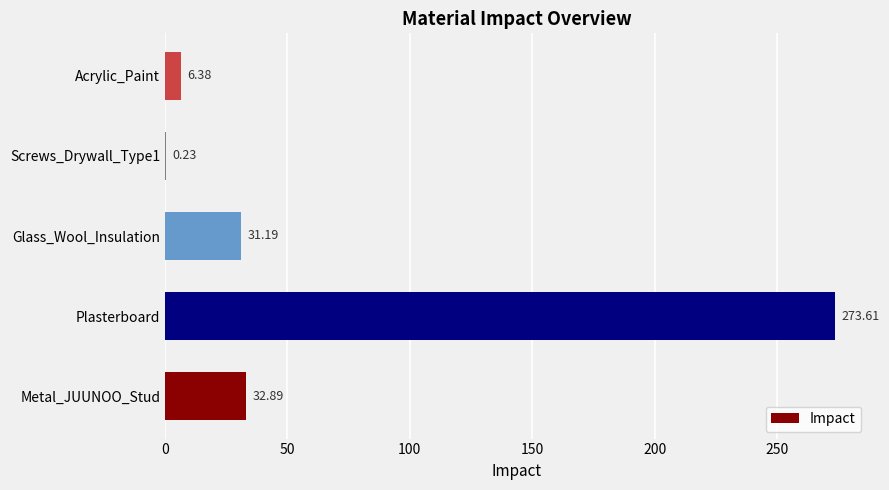

Which label corresponds to the largest value in the chart?

Plasterboard